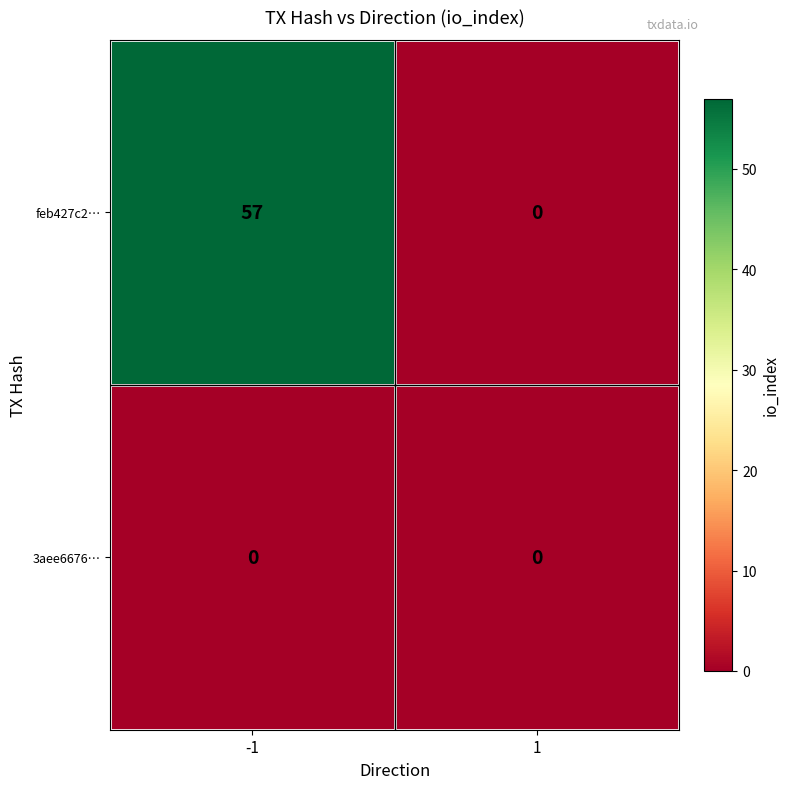

The value of 3aee6676… at -1 is 0. True or false?

True